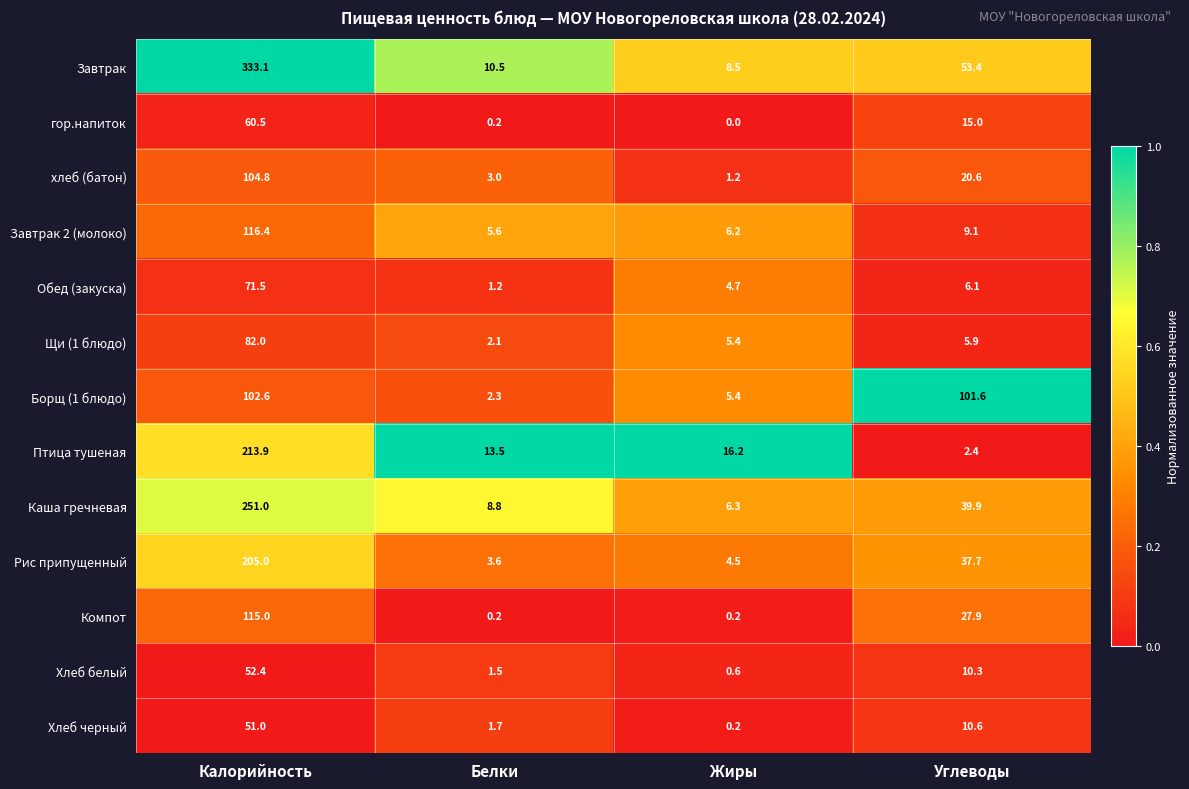

What is the difference between the highest and lowest values at Углеводы?

99.2